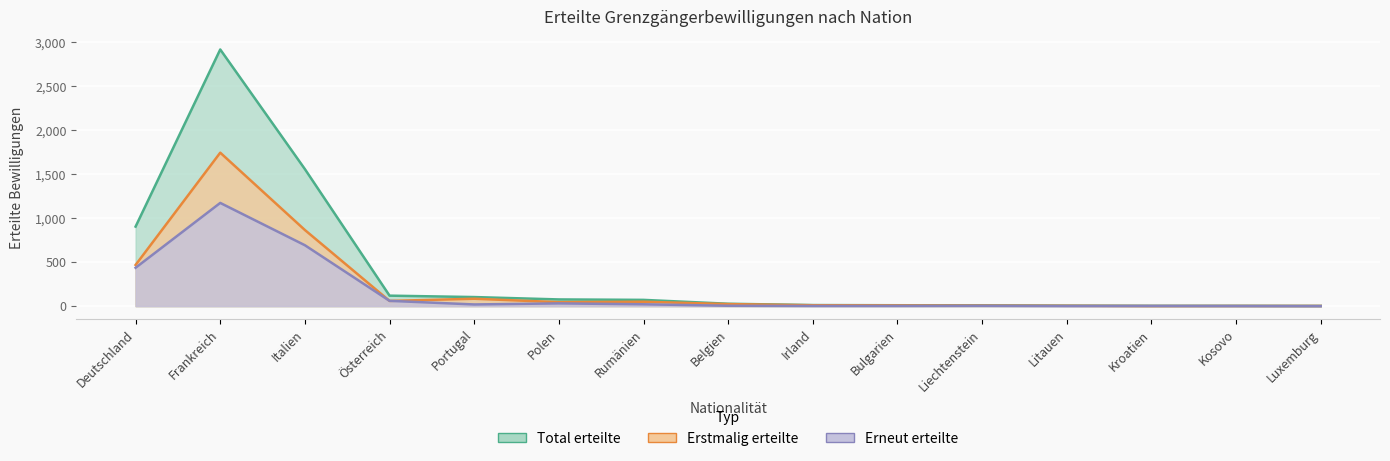

Is it true that Erstmalig erteilte equals 1 at Kroatien?

True